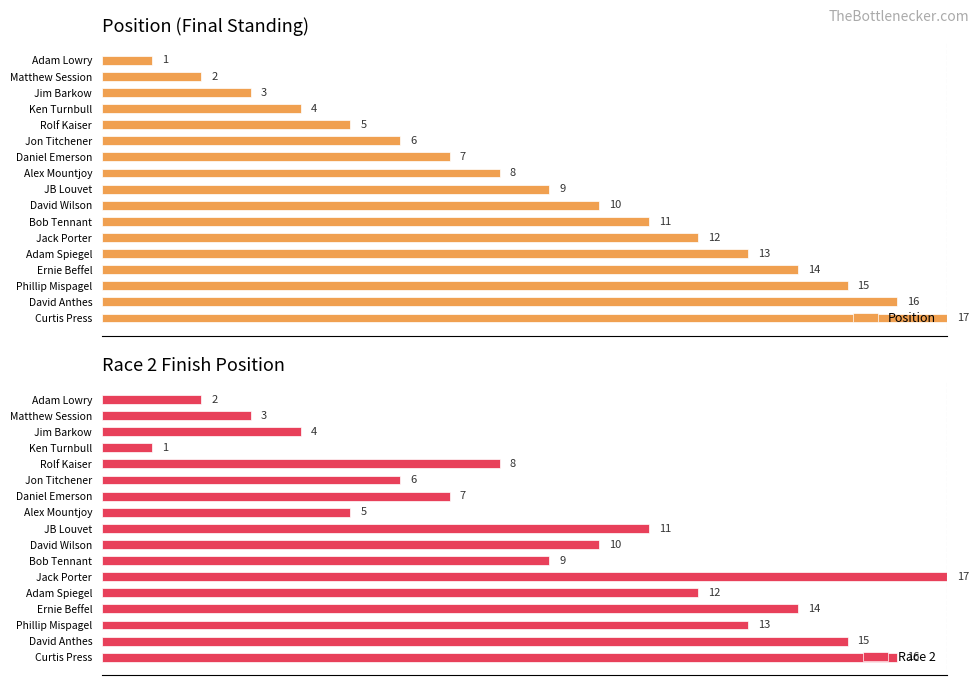

Does the chart contain any negative values?

No